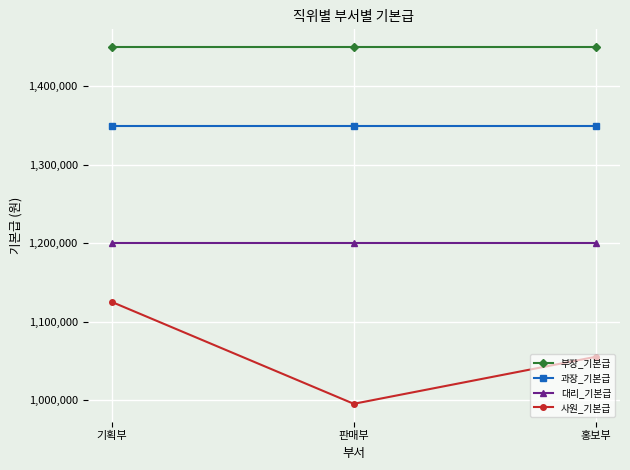

Rank the series by their maximum value, from highest to lowest.

부장_기본급, 과장_기본급, 대리_기본급, 사원_기본급